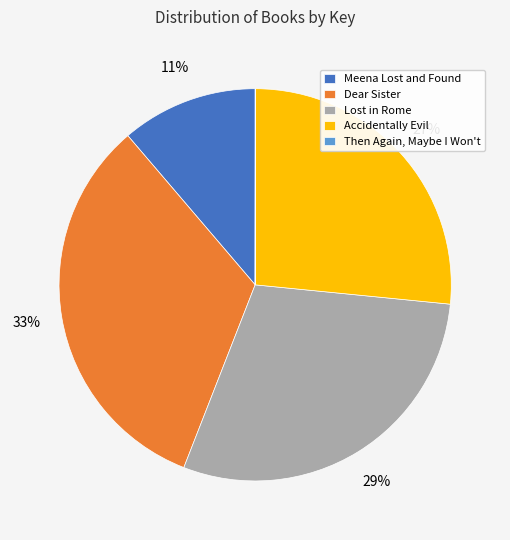

Which slice is the largest?

Dear Sister